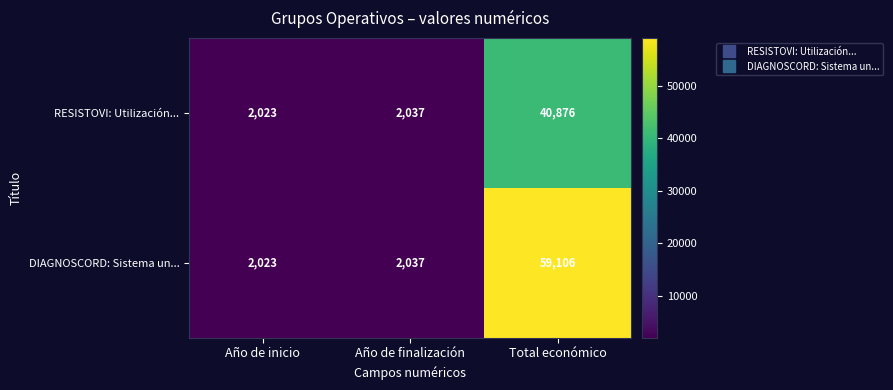

List the series in order of their peak value, lowest first.

RESISTOVI: Utilización..., DIAGNOSCORD: Sistema un...